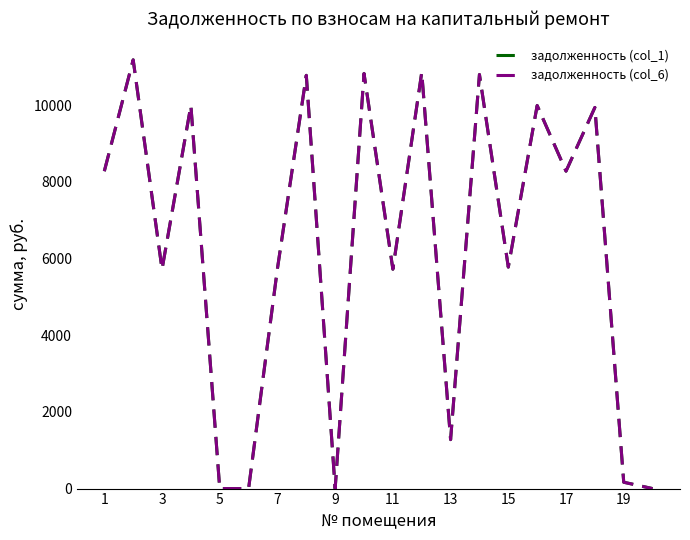

Reading right to left, extract all data points from this chart.

задолженность (col_1): 0.0	165.4	9938.6	8276.5	9989.4	5775.1	10797.9	1276.7	10851.3	5720.0	10824.0	0.0	10776.1	5738.4	0.0	0.0	9989.4	5720.0	11180.7	8276.5
задолженность (col_6): 0.0	165.4	9938.6	8276.5	9989.4	5775.1	10797.9	1276.7	10851.3	5720.0	10824.0	0.0	10776.1	5738.4	0.0	0.0	9989.4	5720.0	11180.7	8276.5